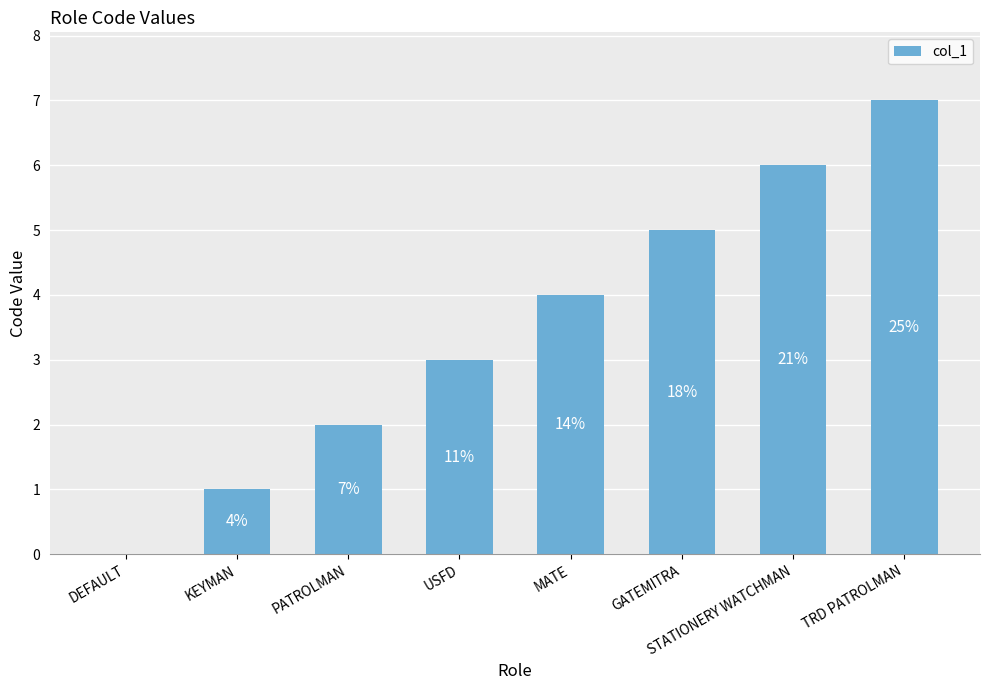

What is the difference between the values at STATIONERY WATCHMAN and GATEMITRA?

1